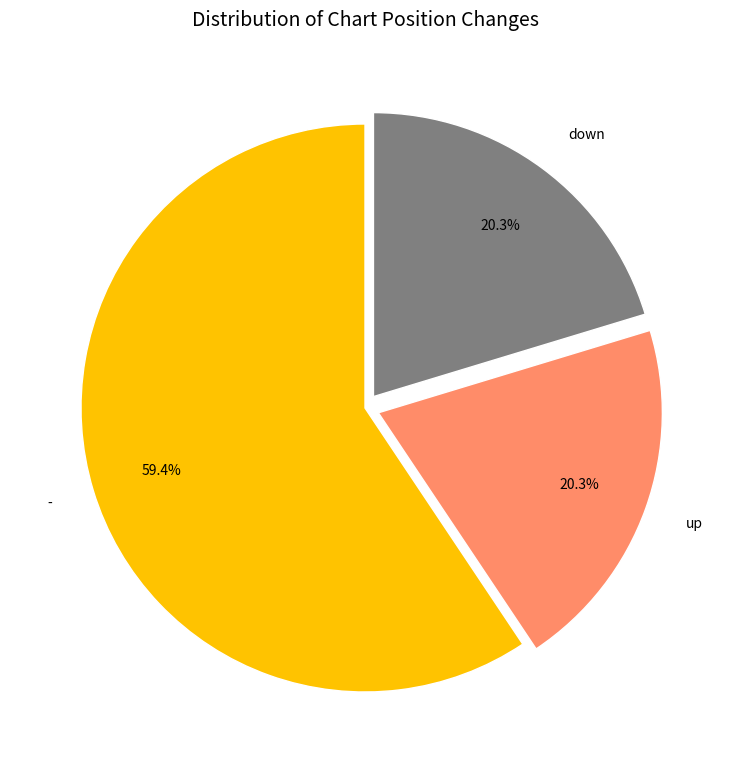

What is the ratio of the value at - to the value at up?

2.9